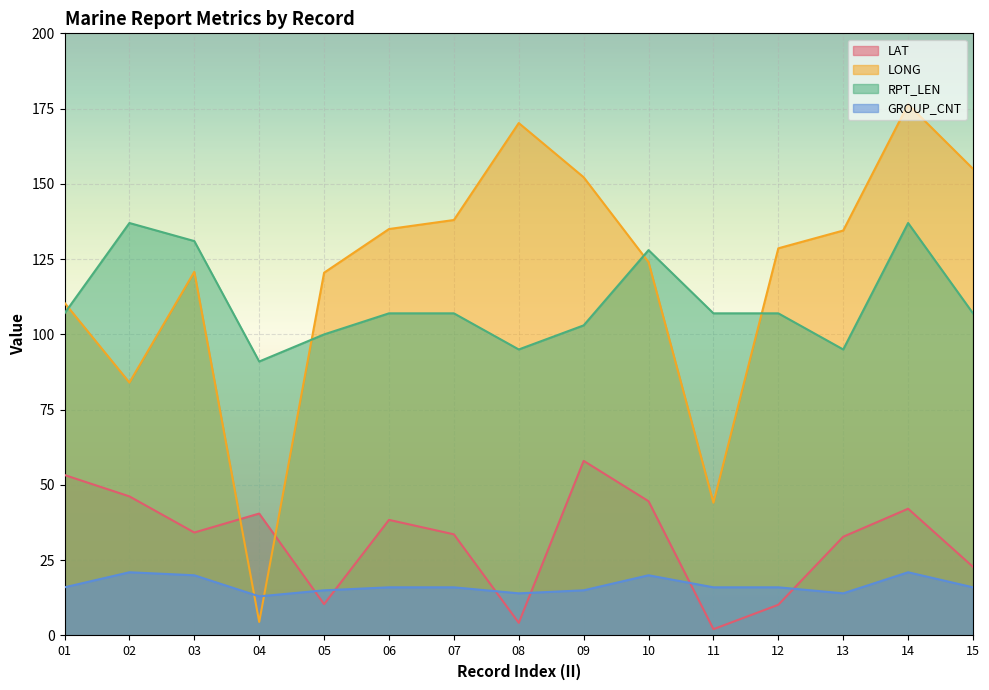

What is the total value across all series at 11?

169.2